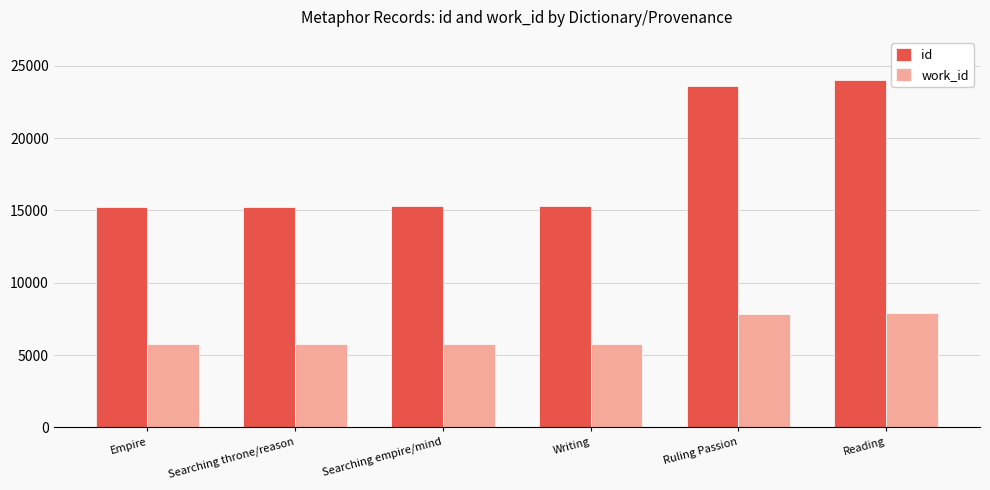

How many data points in work_id are less than 5732?

3